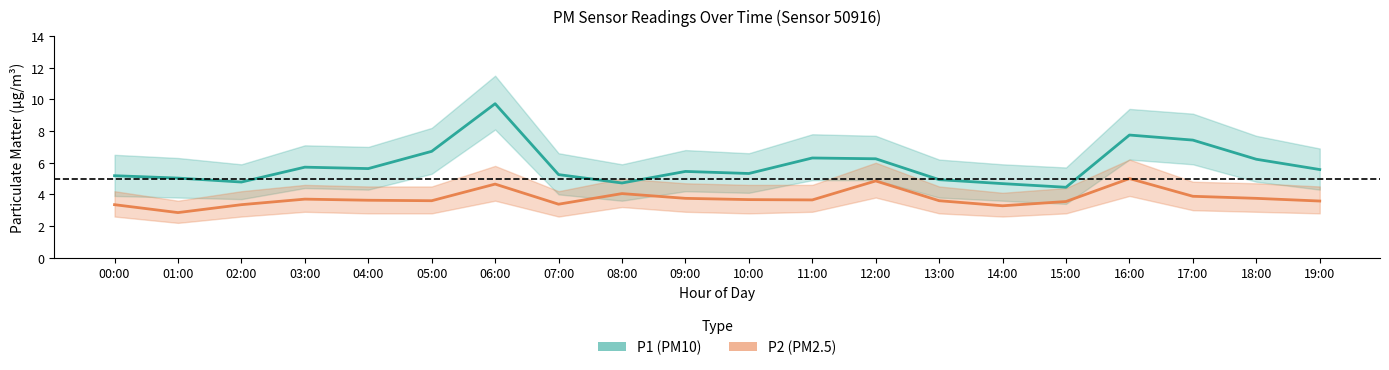

How many interior local peaks does the P1 (PM10) series have?

5